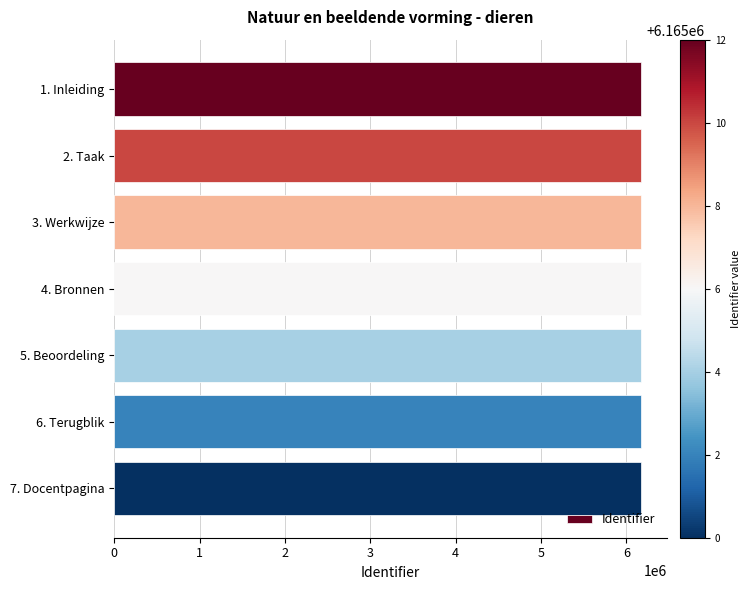

What is the maximum value shown in the chart?

6165012